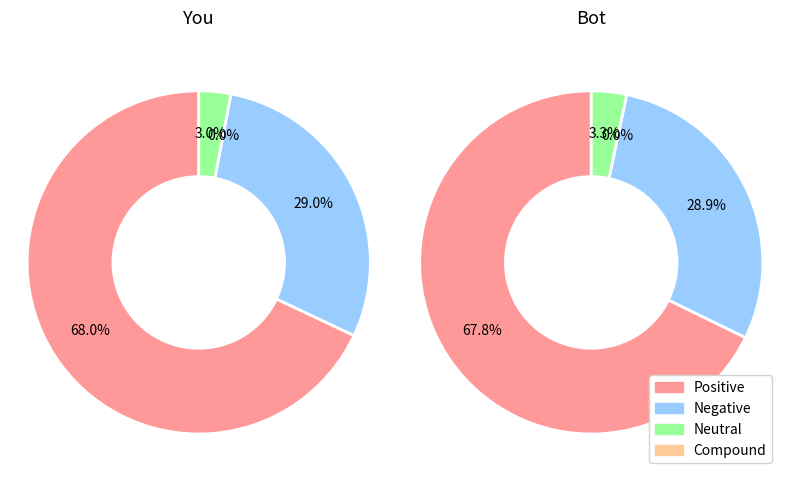

To the nearest percent, what percentage of the pie is up?

68%